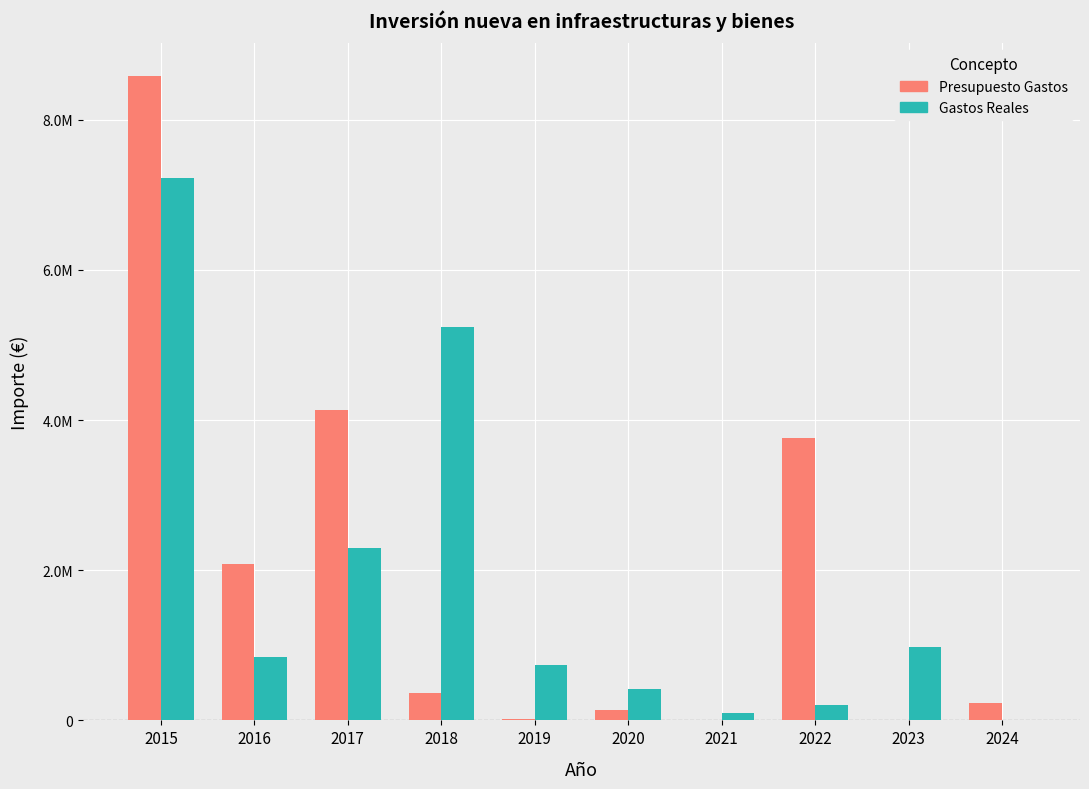

What are all the series names shown in the legend?

Presupuesto Gastos, Gastos Reales